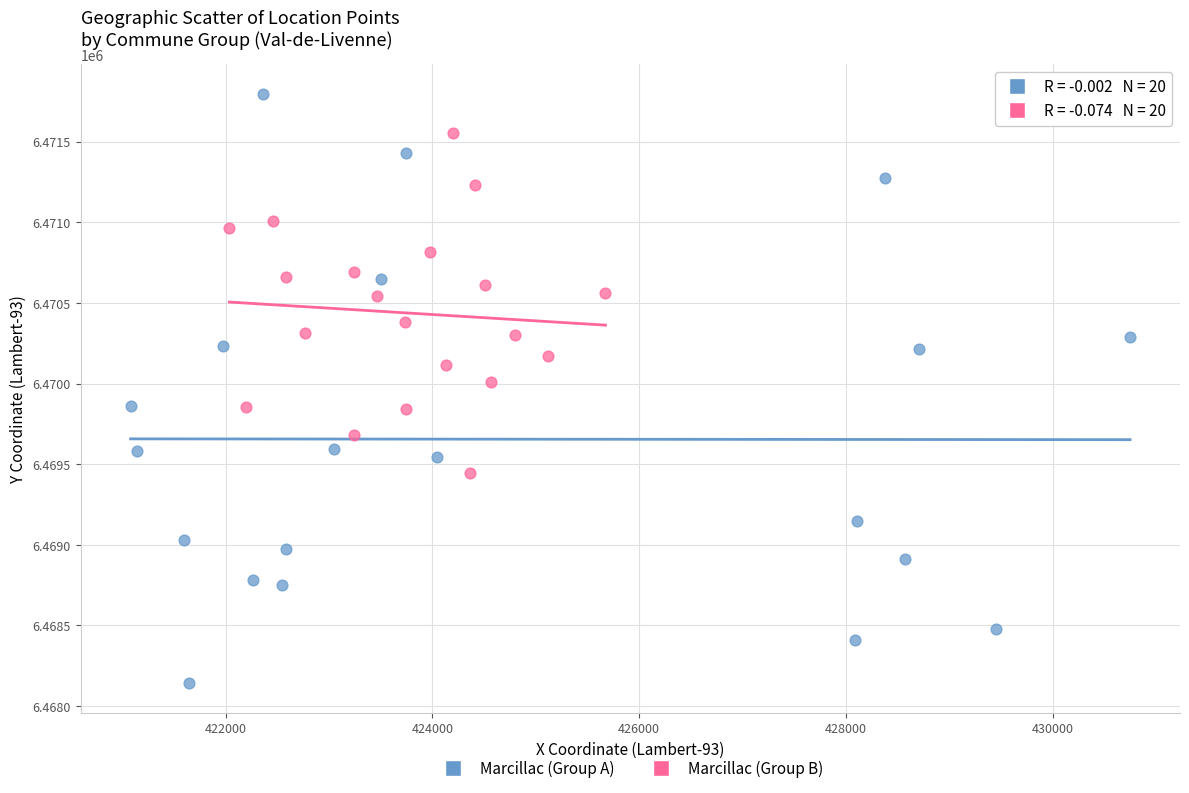

Which series contains the highest Y value?

Marcillac (Group A)